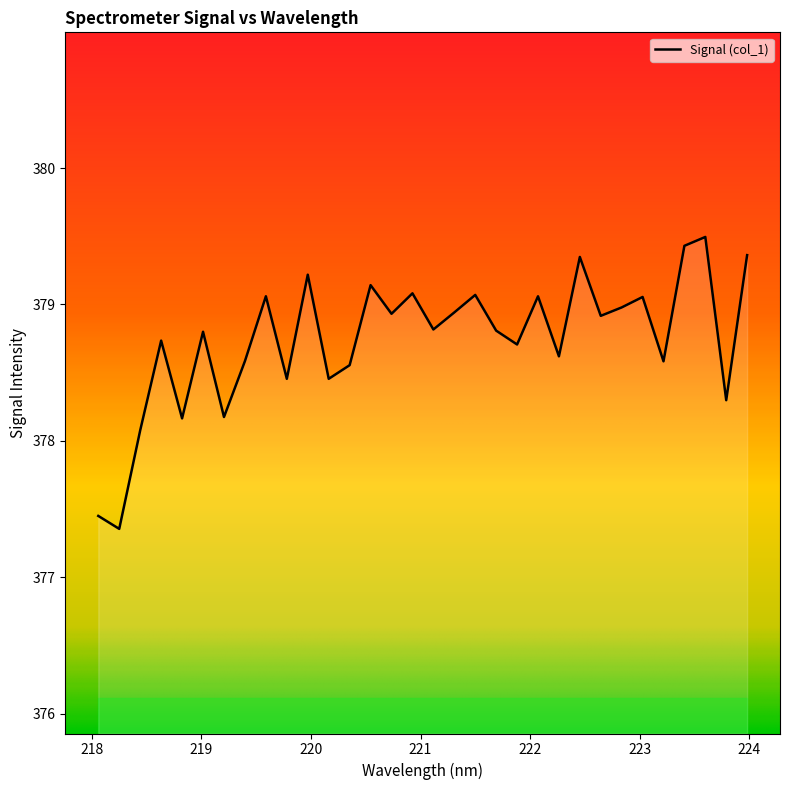

What is the greatest value displayed?

379.5